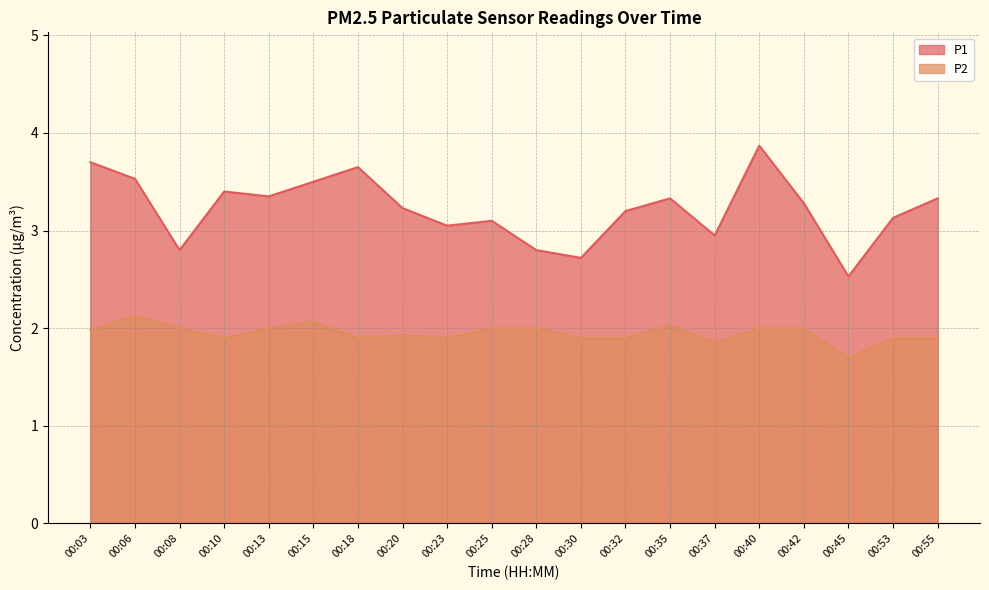

The value of P2 at 00:53 is 1.9. True or false?

True